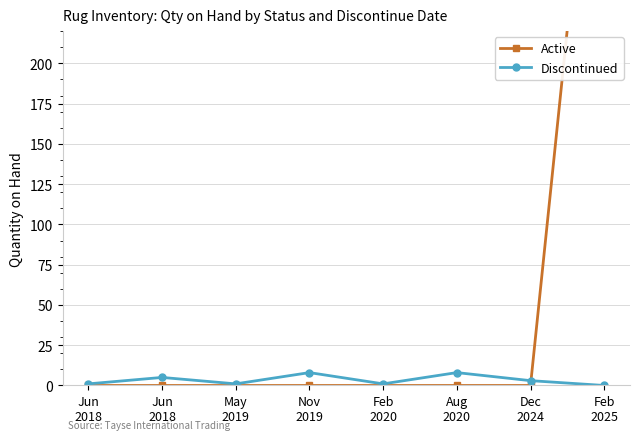

Does the chart have visible grid lines?

Yes